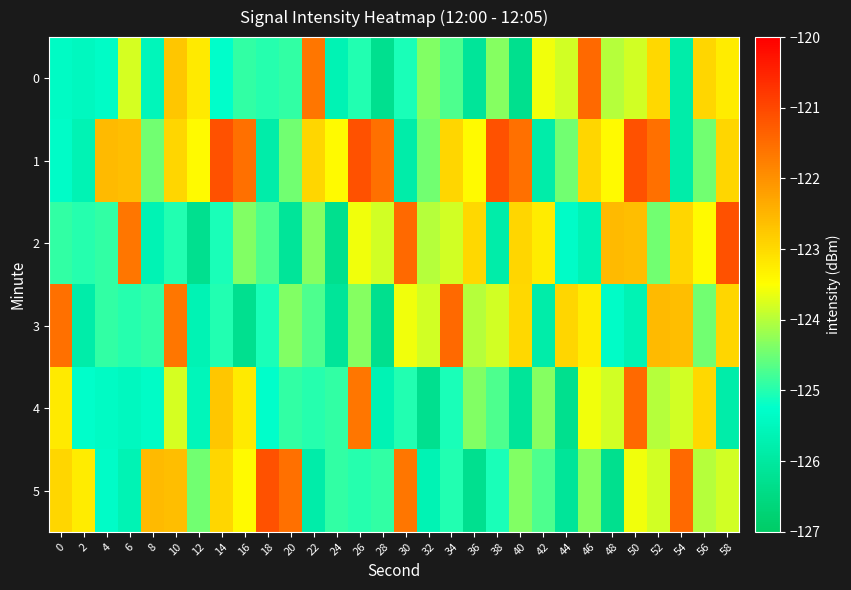

List the series in order of their peak value, highest first.

row_1, row_2, row_5, row_0, row_3, row_4